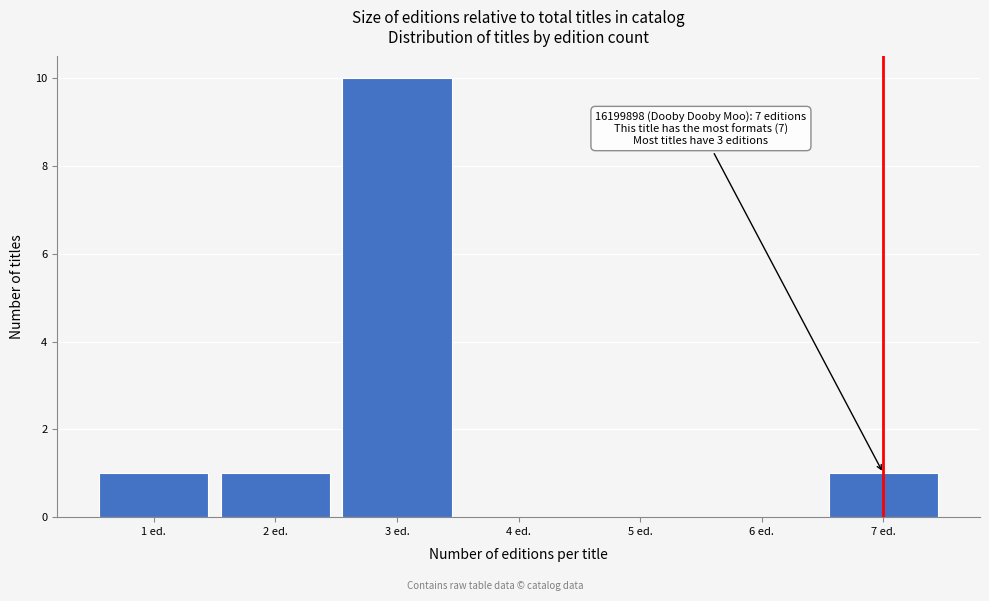

Which range on the x-axis has the tallest bar?

2.5 to 3.5